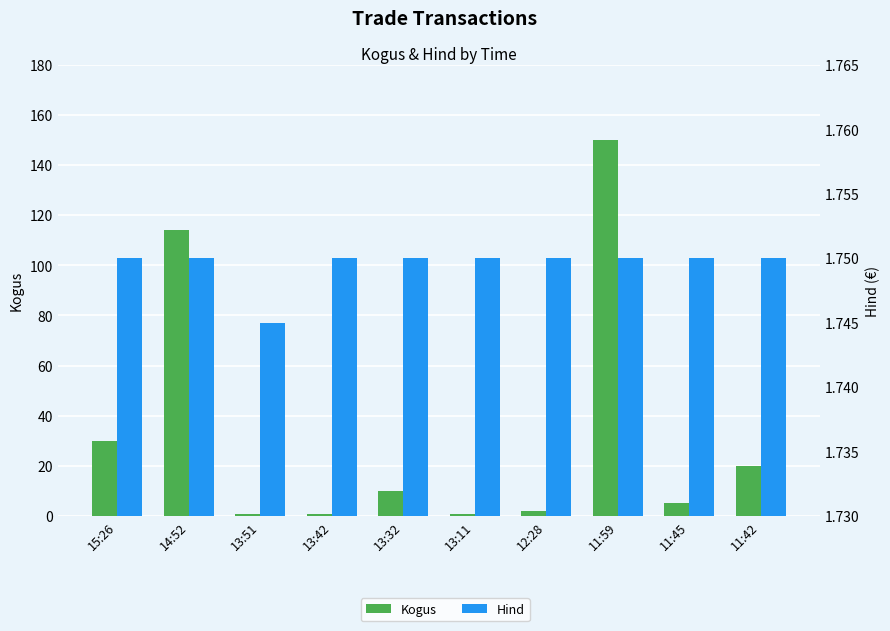

Are the bars grouped side by side (vs. stacked)?

Yes